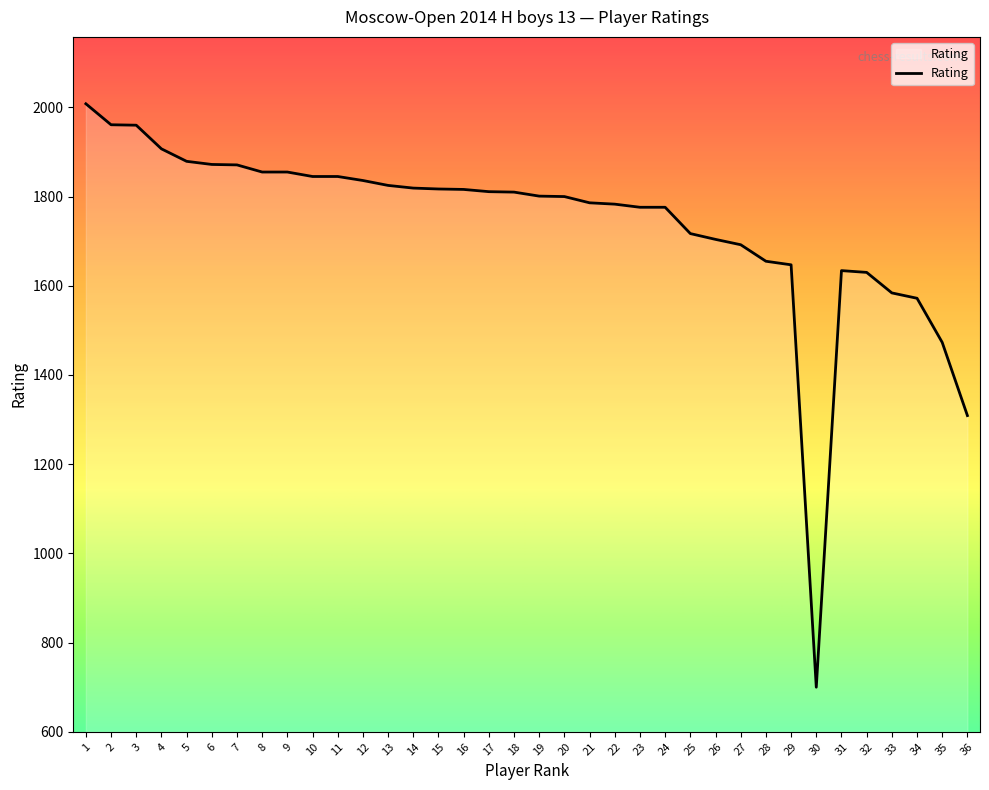

What is the difference between the values at 35 and 27?

219